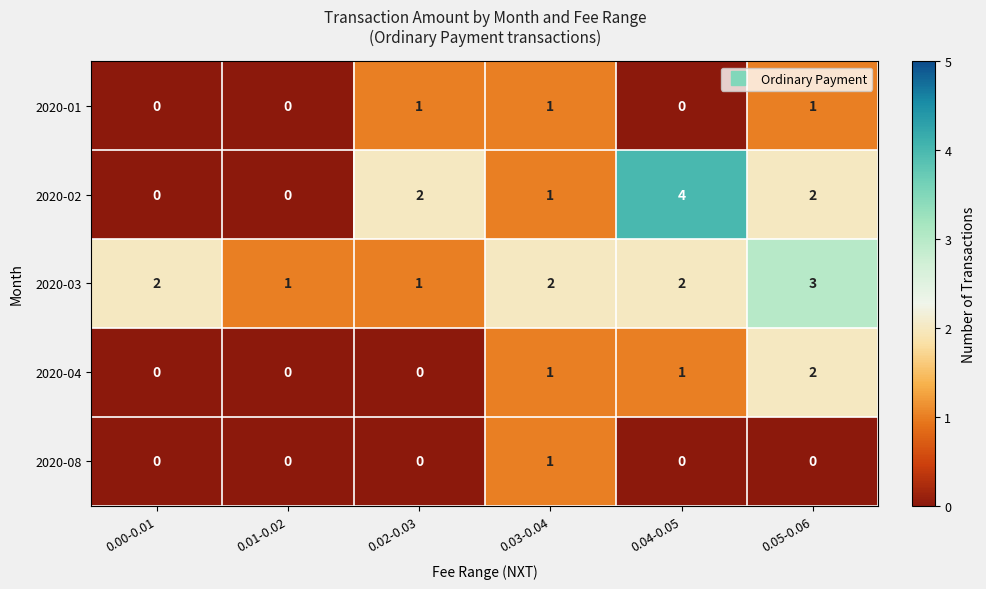

Which series has the largest total across all categories?

2020-03